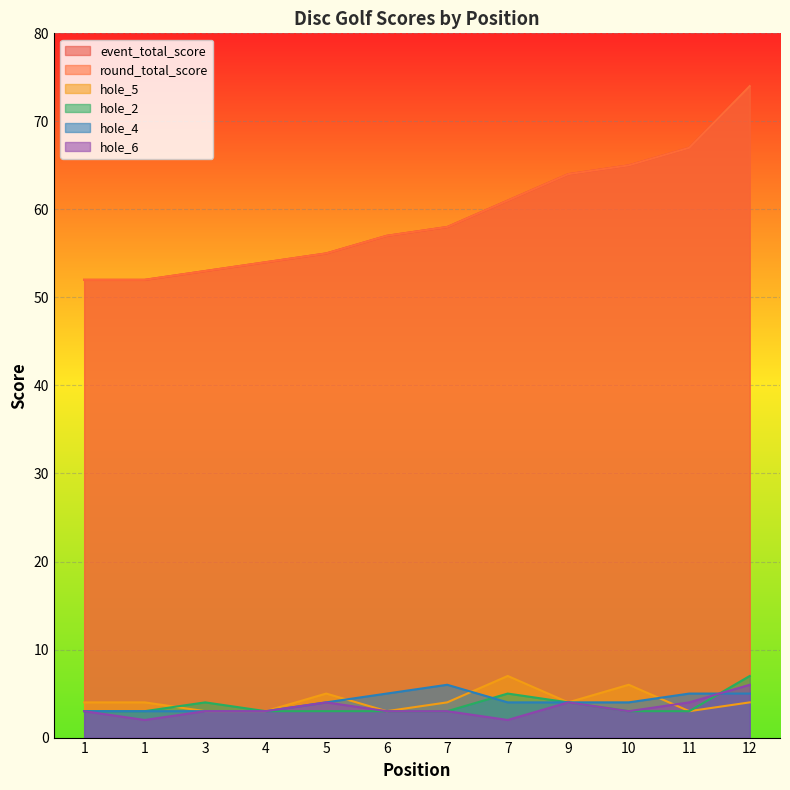

At how many categories does at least one series exceed 37?

12